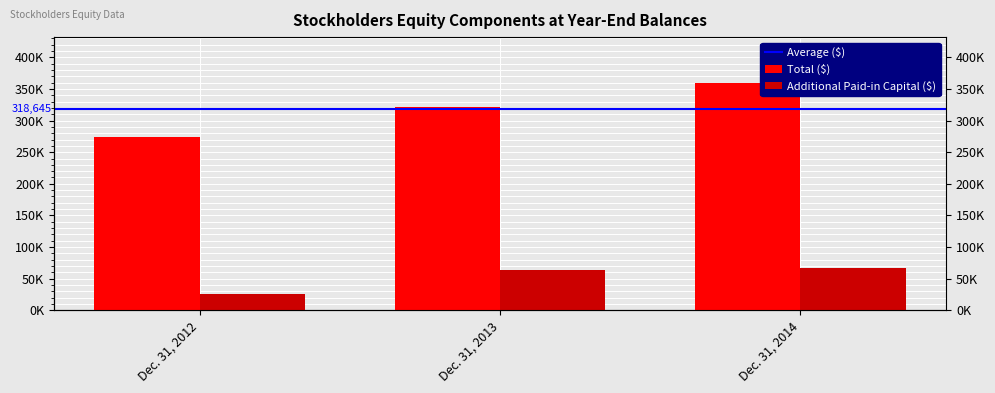

What is the difference between the highest and lowest values at Dec. 31, 2012?

248487